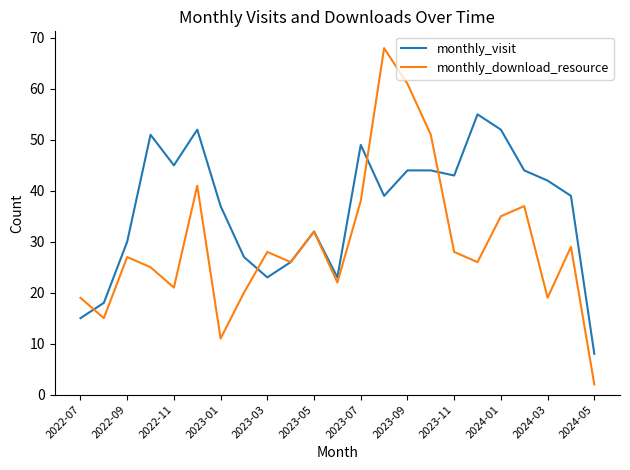

What is the lowest value of the monthly_visit series?

8